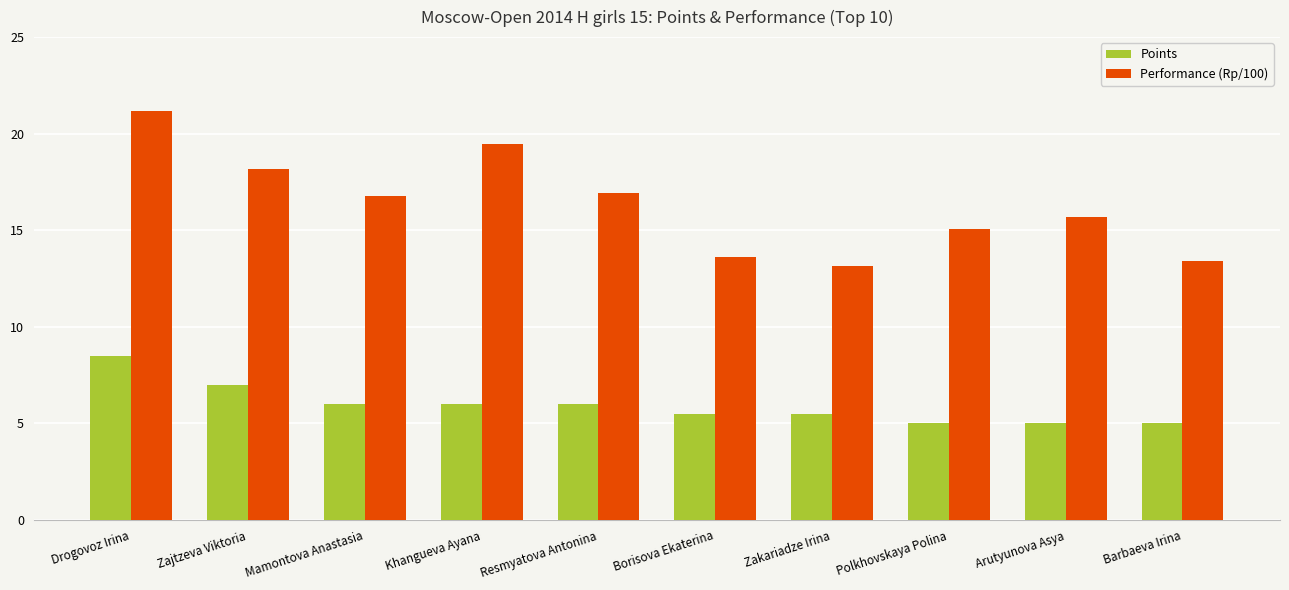

Does the chart contain stacked bars?

No